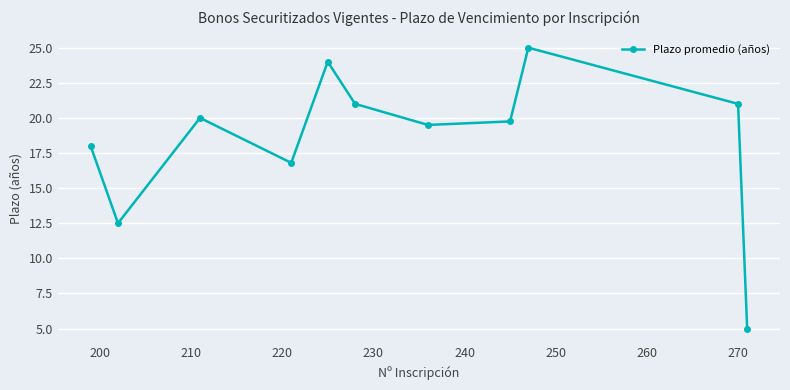

How many interior local valleys (lower than both neighbors) does the data have?

3